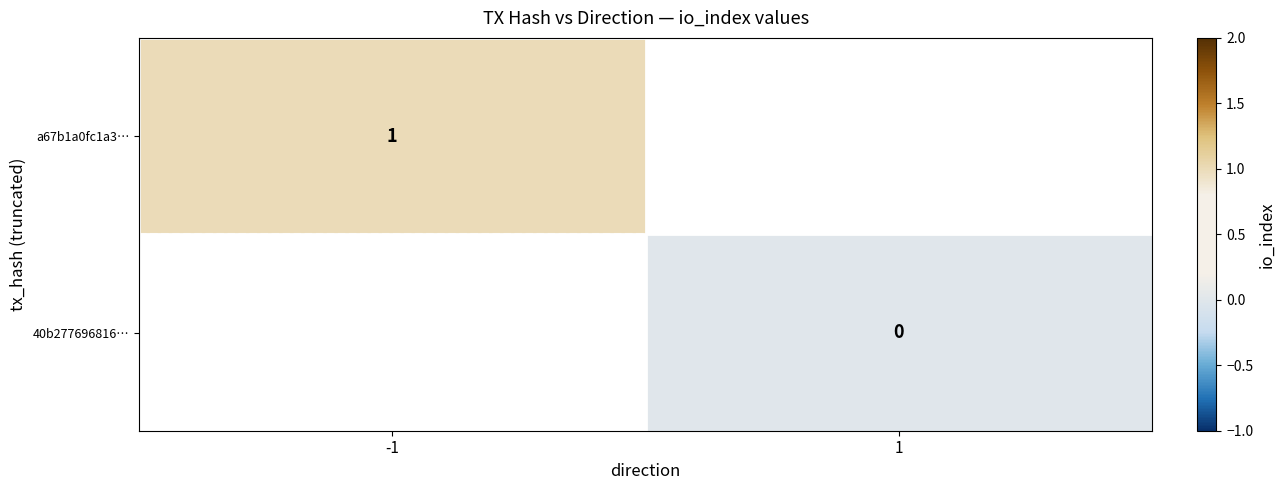

At how many categories does at least one series exceed 0?

1